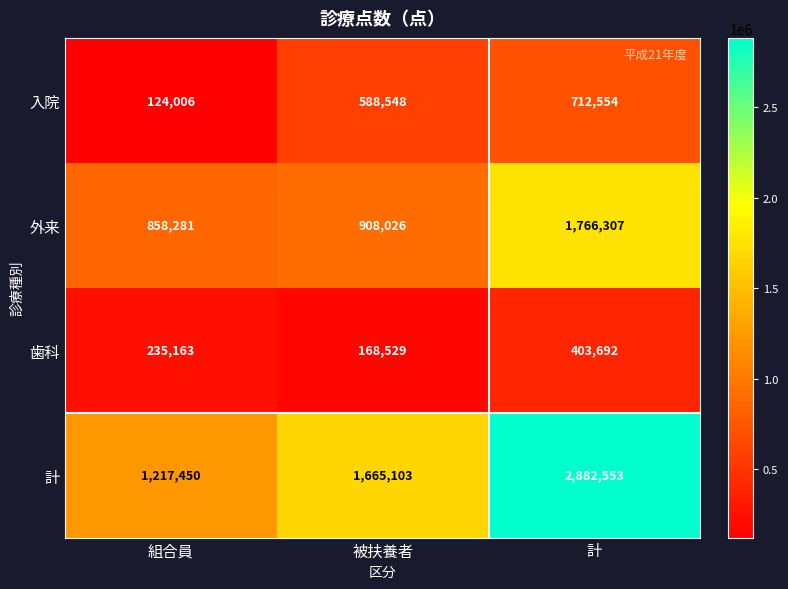

Which category has the lowest value across all series?

組合員